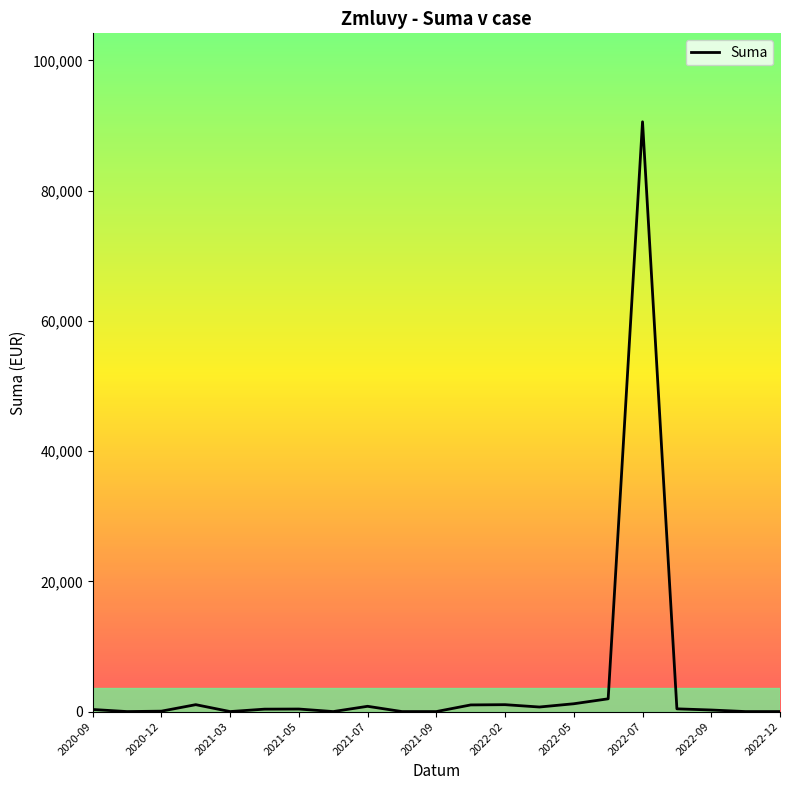

What is the greatest value displayed?

90580.0